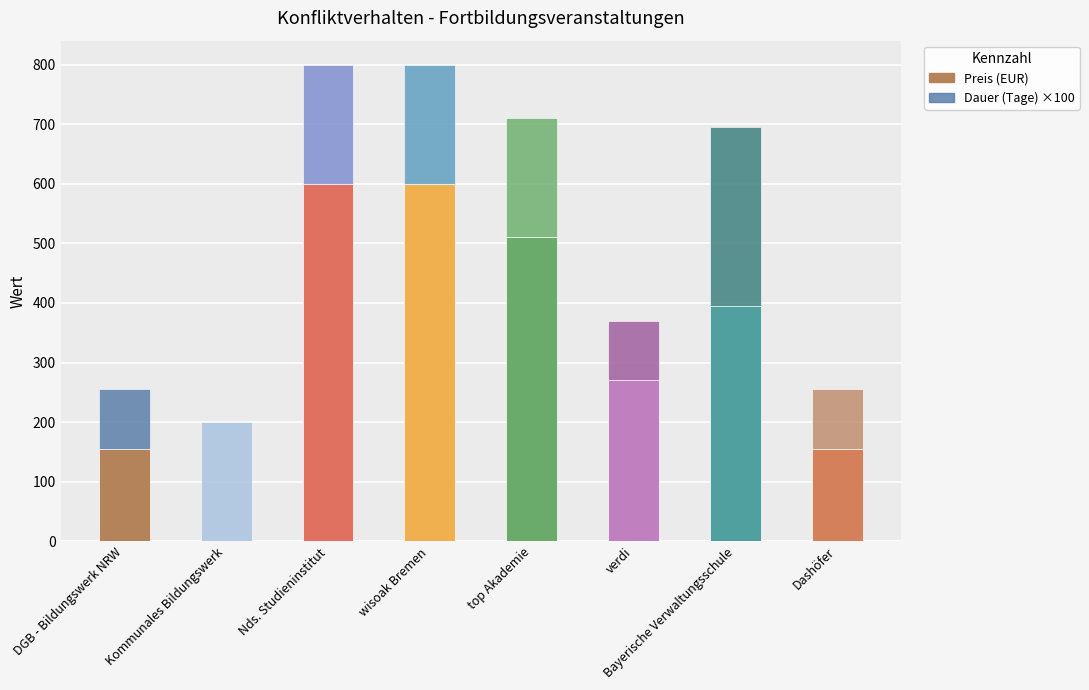

What is the highest value of the Preis (EUR) series?

600